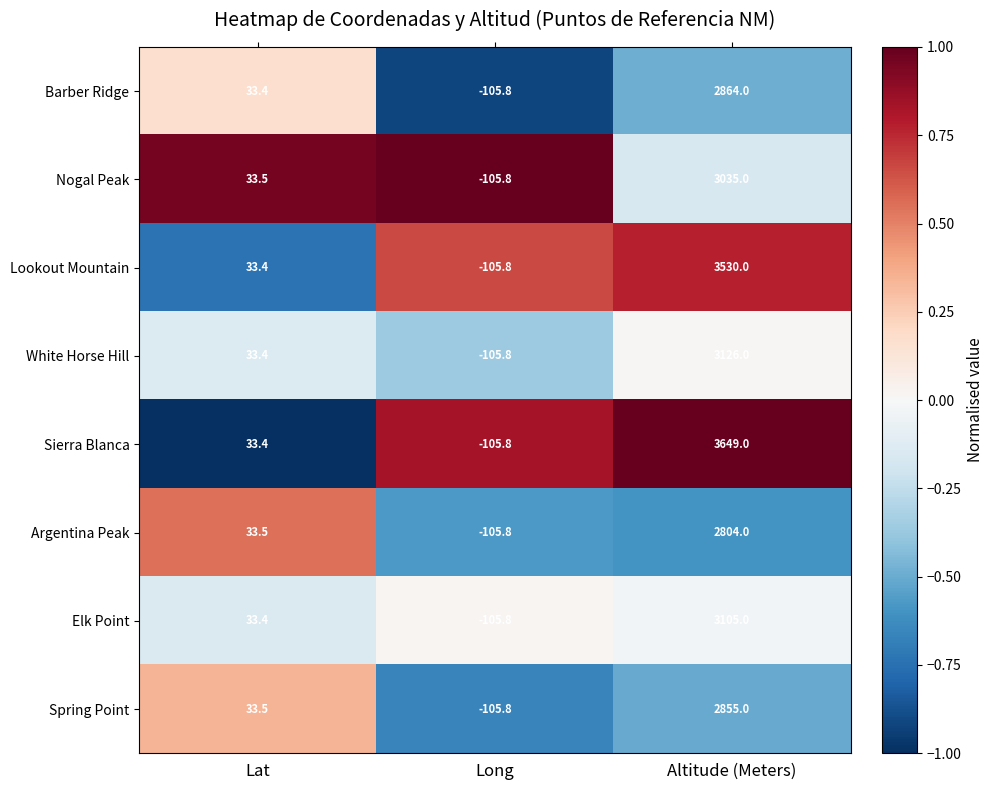

What is the average value of the Spring Point series?

927.6